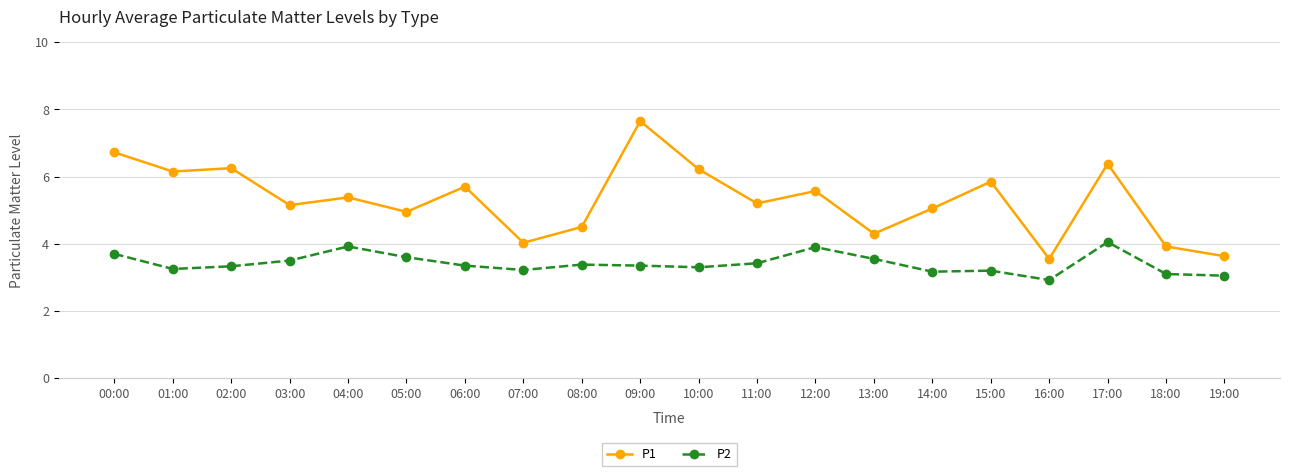

What is the sum of the P1 values at 10:00 and 14:00?

11.3